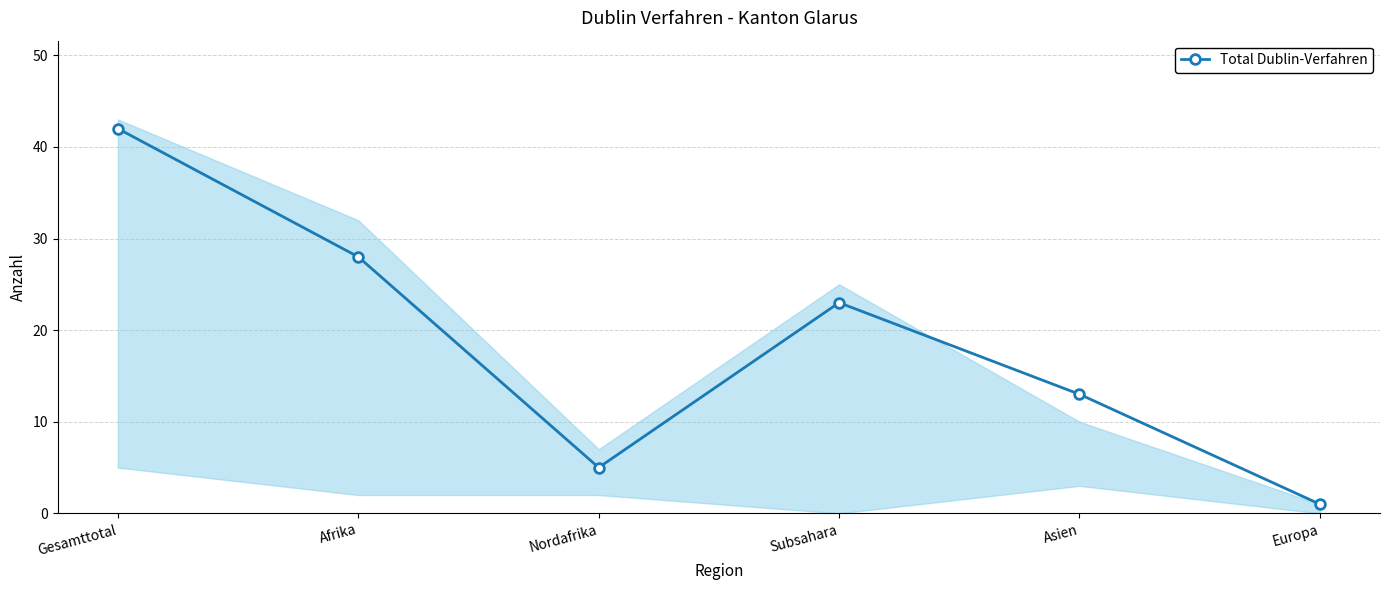

The value at Gesamttotal is 42. True or false?

True